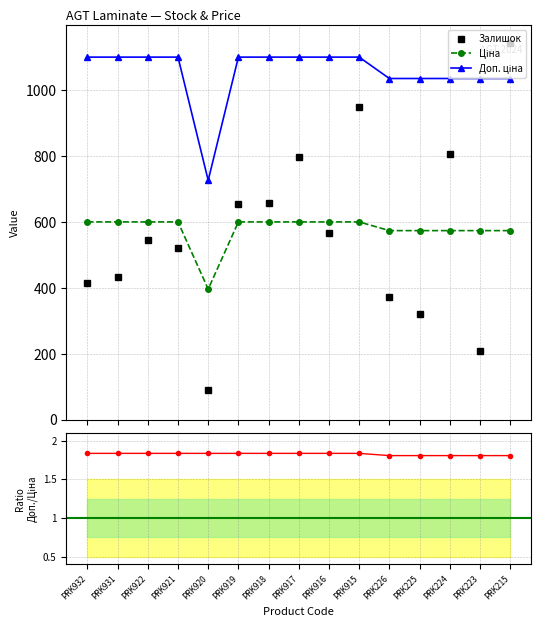

How many interior local valleys does the Ціна series have?

1